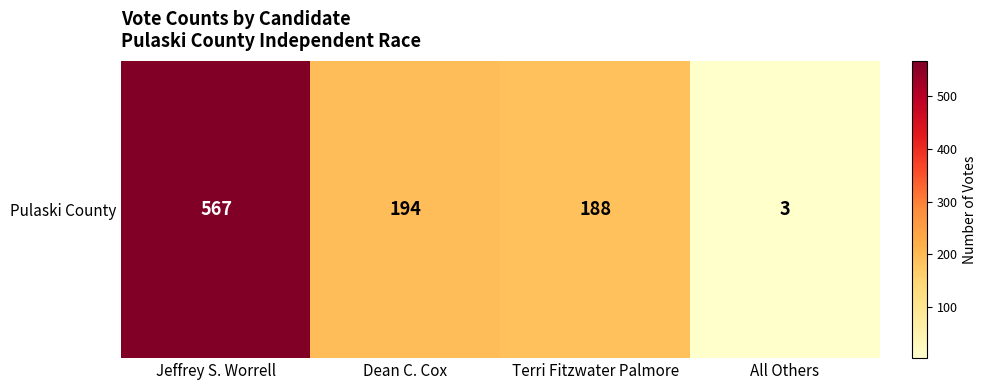

Read the value at Terri Fitzwater Palmore.

188